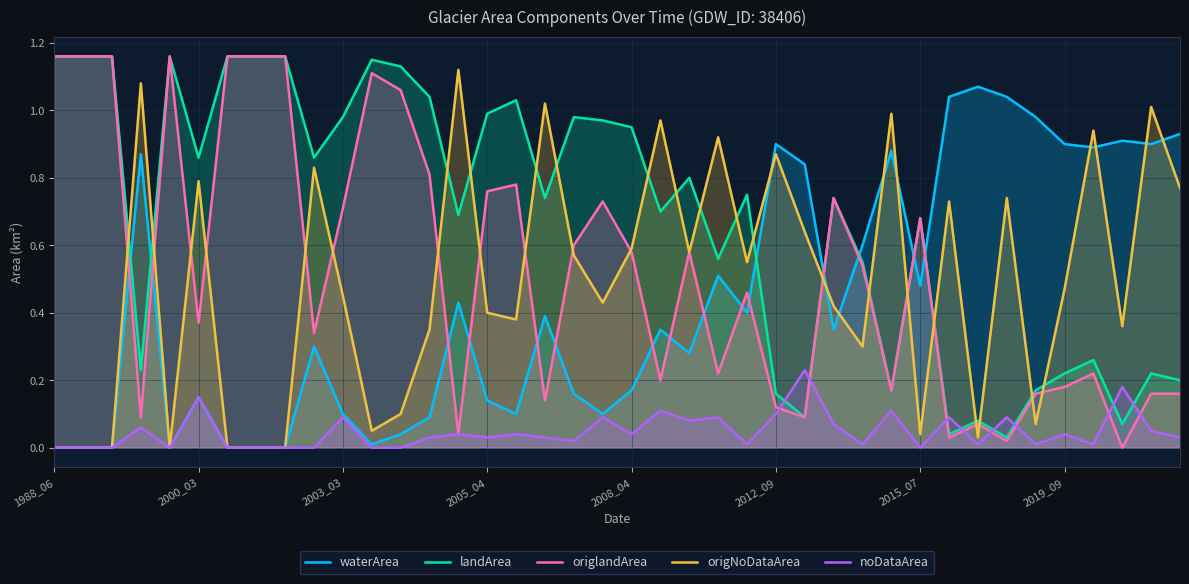

Read the origlandArea value at 9.

0.3